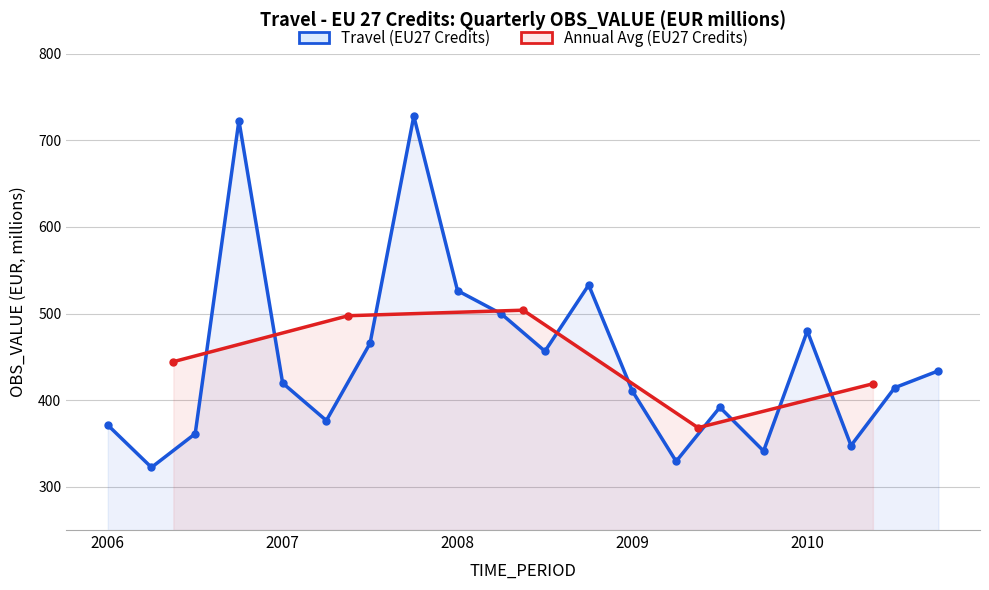

What position from the left is 2008?

9